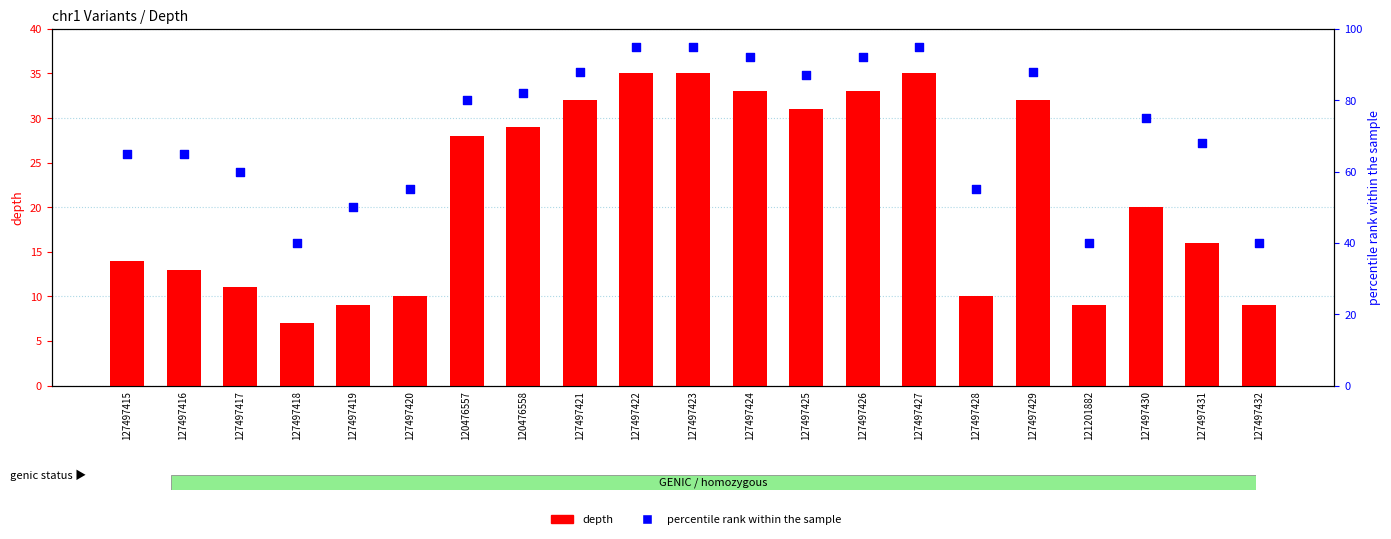

Which series contains the highest Y value?

percentile rank within the sample